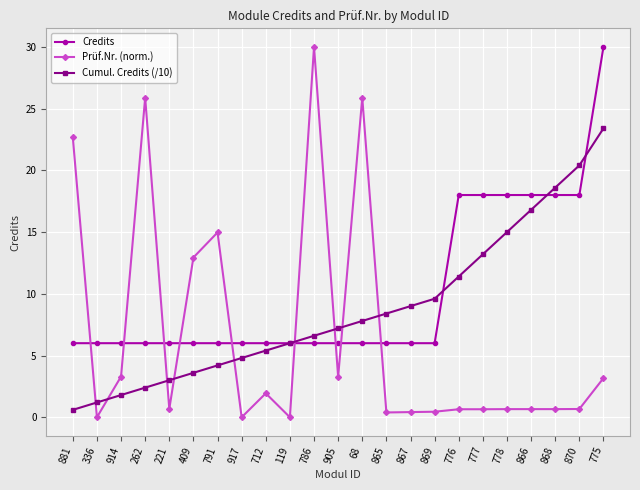

What is the label of the 15th point from the left?

867